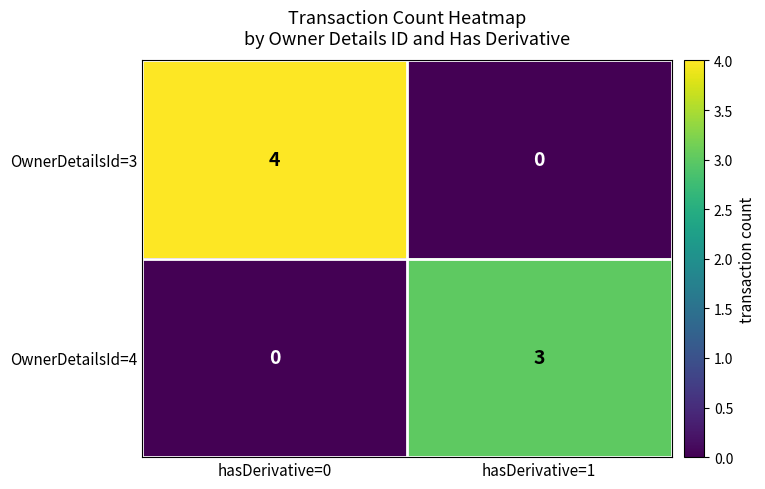

How many data points in OwnerDetailsId=3 are less than 4?

1